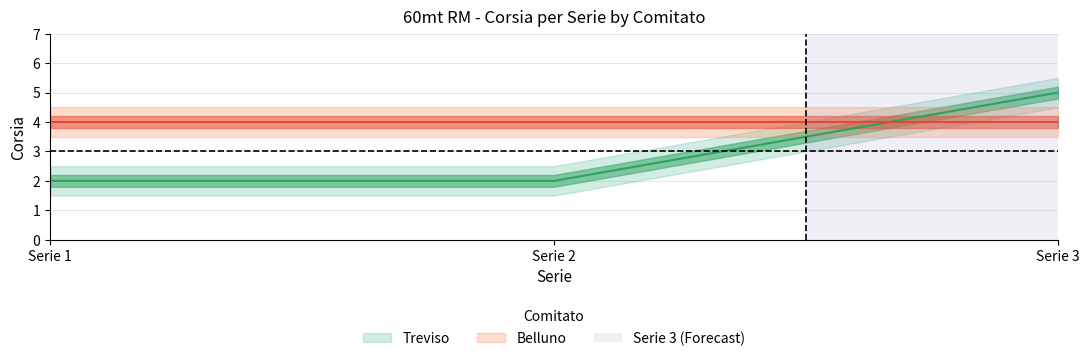

What is the value of the Corsia point at the 11th from the left?

4